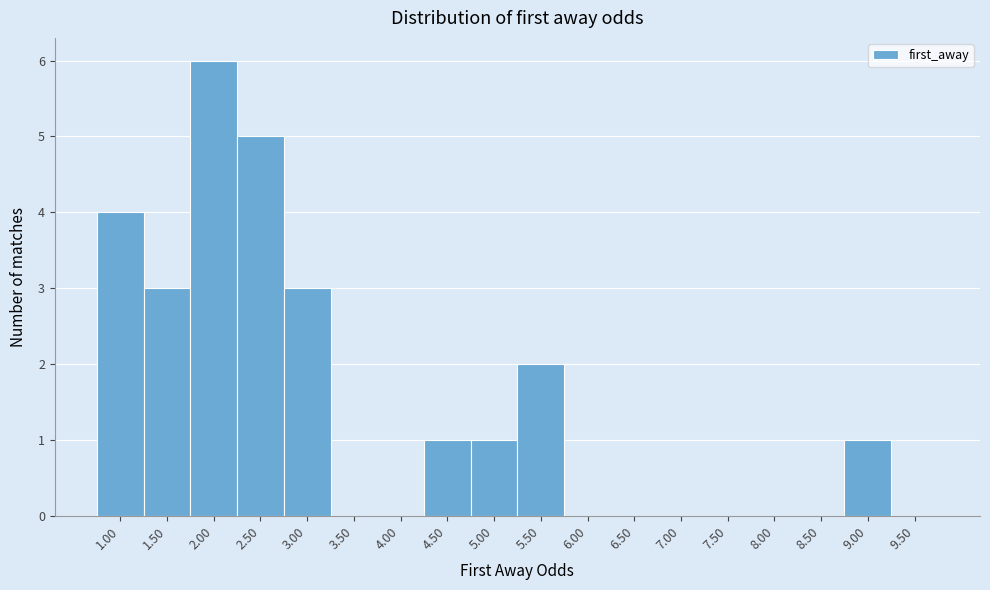

Reading right to left, extract all data points from this chart.

9.50=0	9.00=1	8.50=0	8.00=0	7.50=0	7.00=0	6.50=0	6.00=0	5.50=2	5.00=1	4.50=1	4.00=0	3.50=0	3.00=3	2.50=5	2.00=6	1.50=3	1.00=4